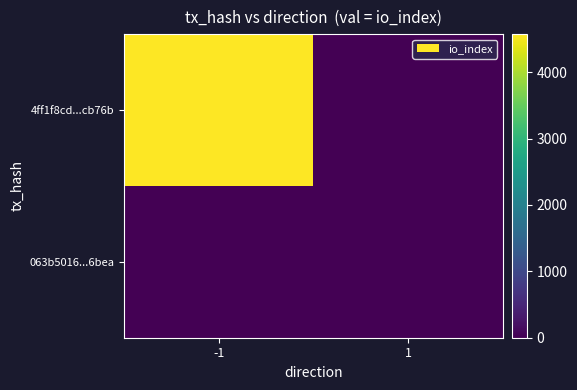

At which category does the chart reach its peak across all series?

-1